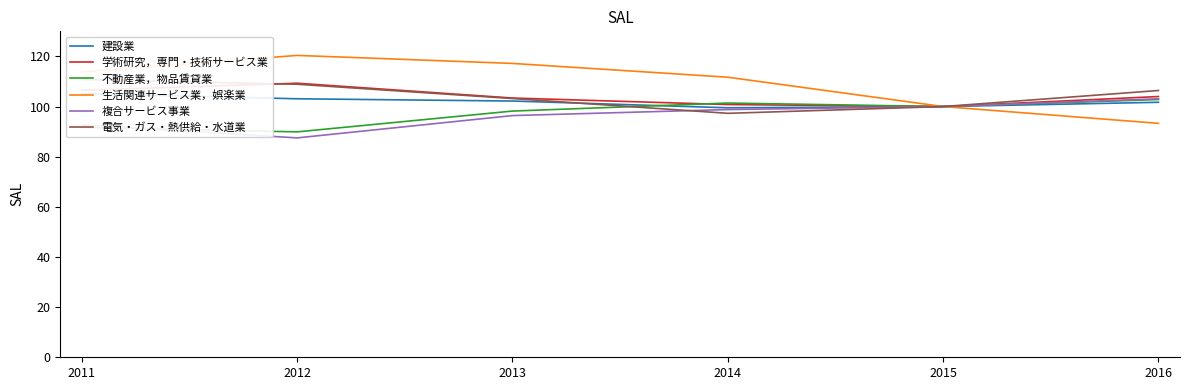

What is the value of the 生活関連サービス業，娯楽業 point at the 5th from the left?

100.0